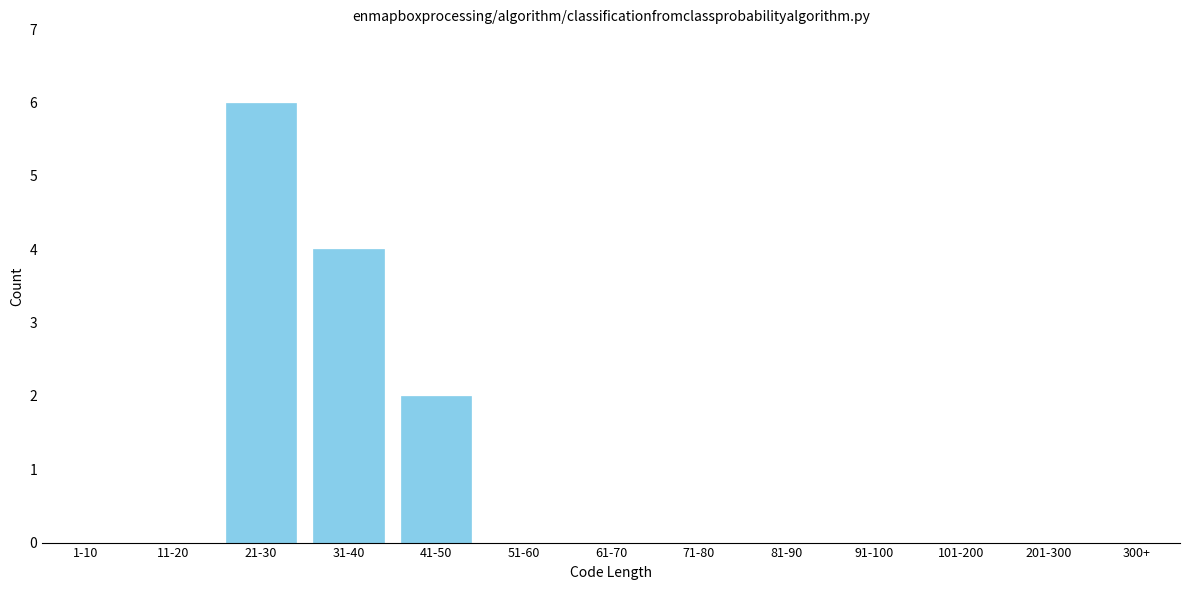

Reading left to right, what are all the values shown in this chart?

1-10=0	11-20=0	21-30=6	31-40=4	41-50=2	51-60=0	61-70=0	71-80=0	81-90=0	91-100=0	101-200=0	201-300=0	300+=0